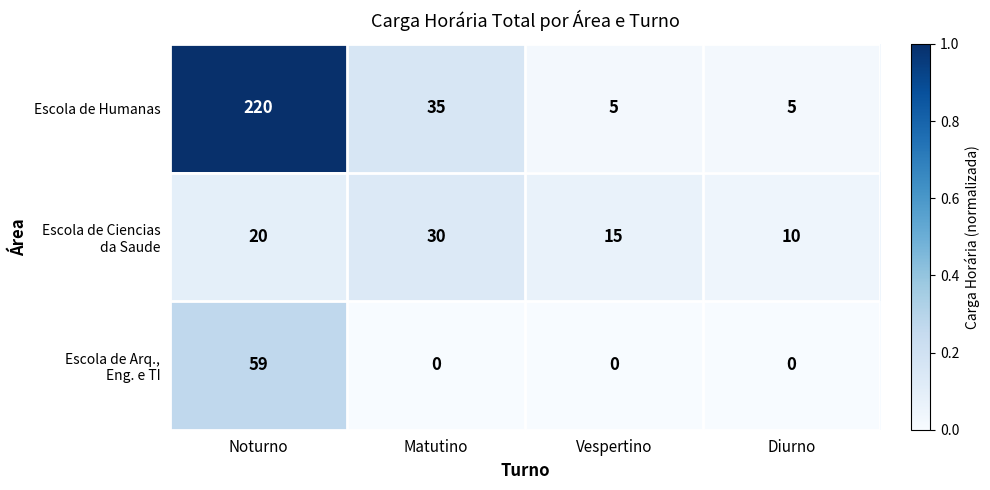

What is the sum of the Escola de Humanas values at Noturno and Matutino?

255